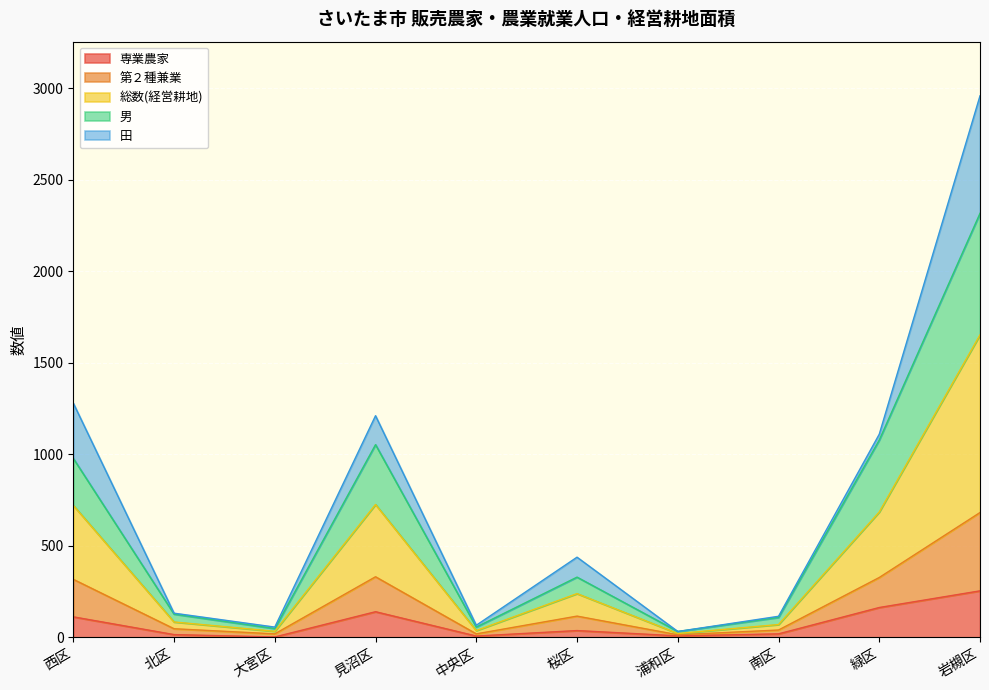

What is the highest value of the 専業農家 series?

254